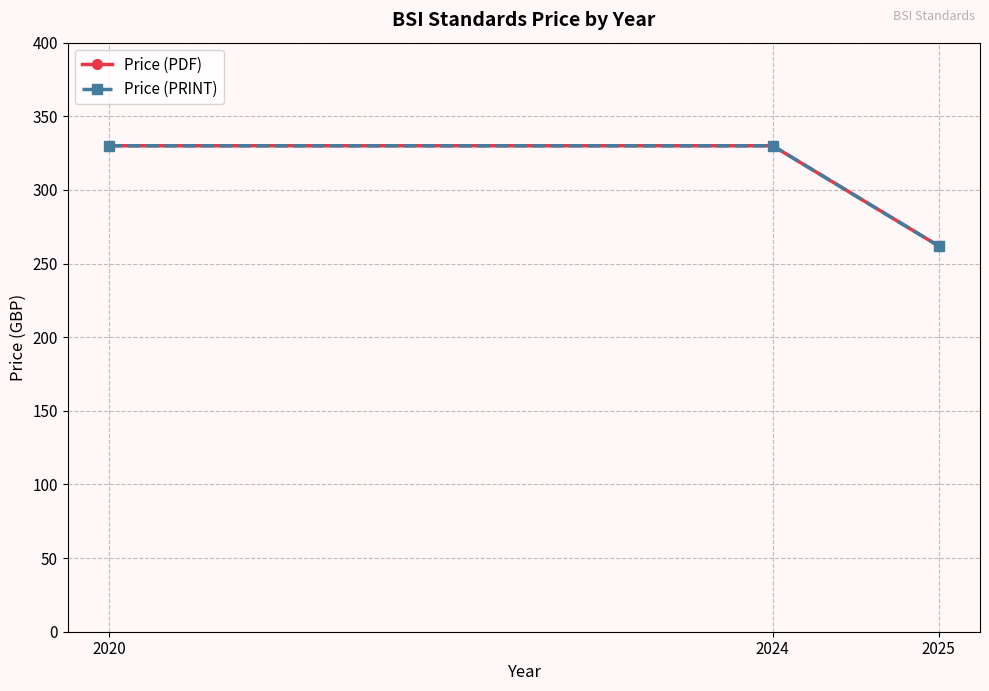

How many categories are shown in the chart?

3